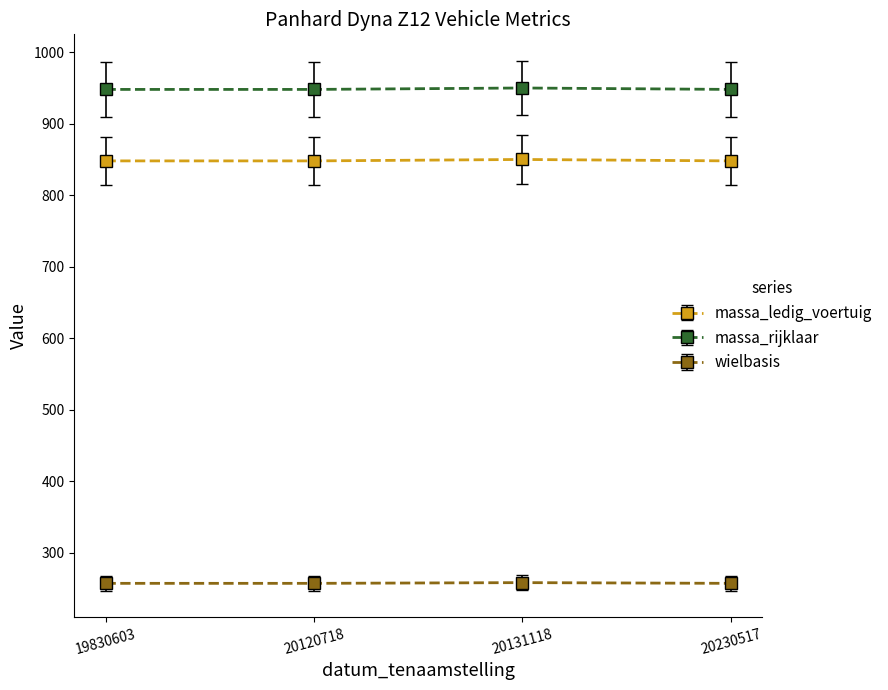

Read the massa_rijklaar value at 20230517.

948